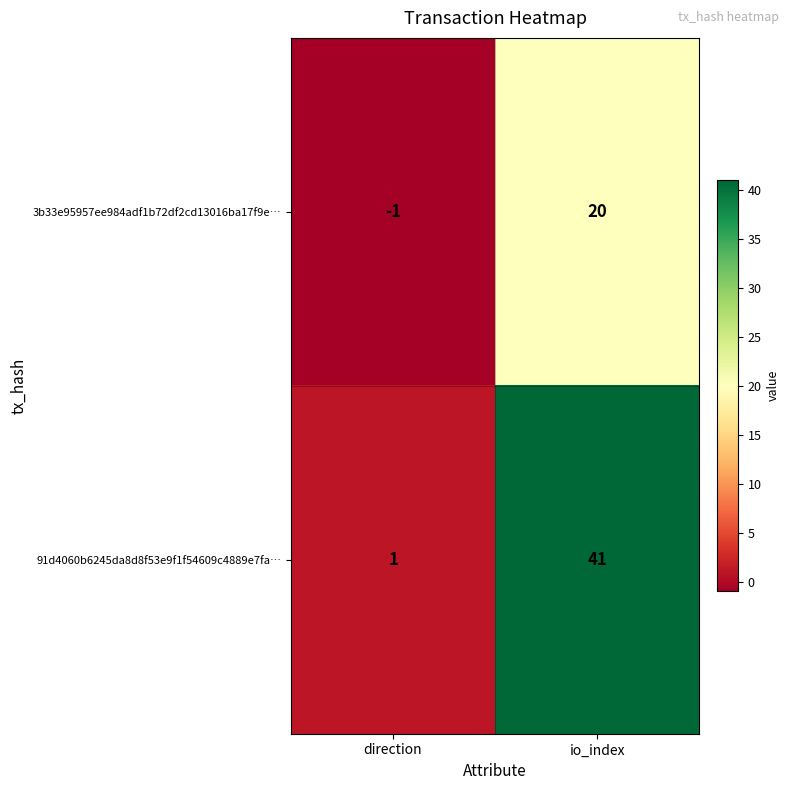

Reading right to left, extract all data points from this chart.

3b33e95957ee984adf1b72df2cd13016ba17f9e…: 20	-1
91d4060b6245da8d8f53e9f1f54609c4889e7fa…: 41	1